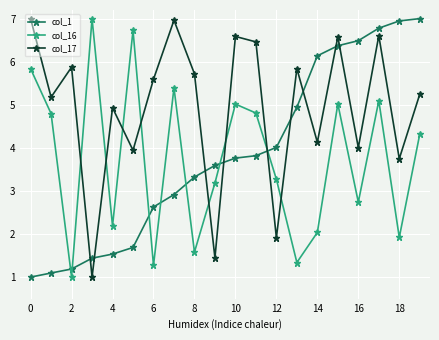

What is the difference between the second highest and second lowest values in the col_17 series?

5.5